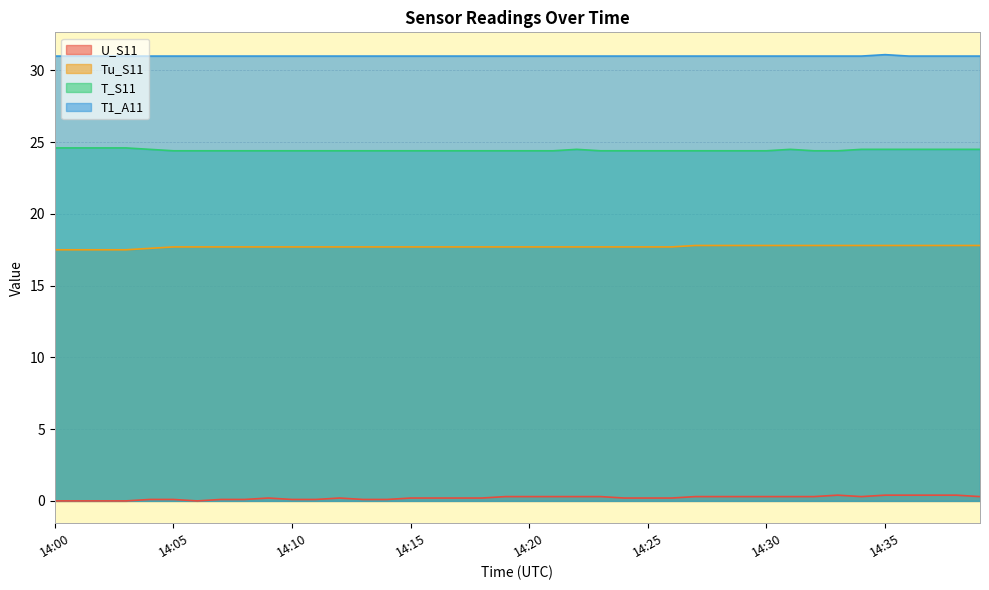

Does the chart display data point markers on the line(s)?

No